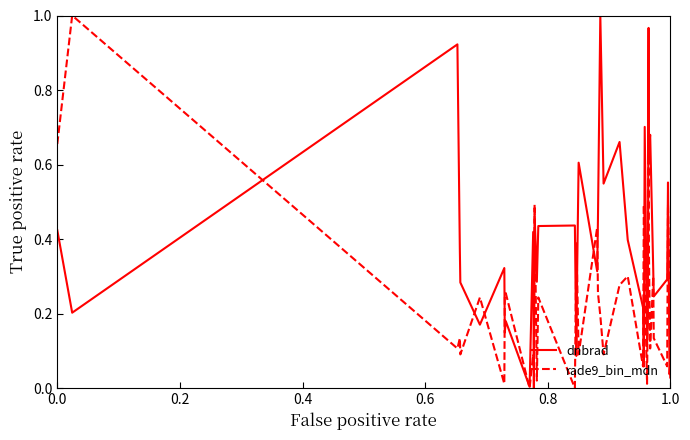

Does the chart display data point markers on the line(s)?

No